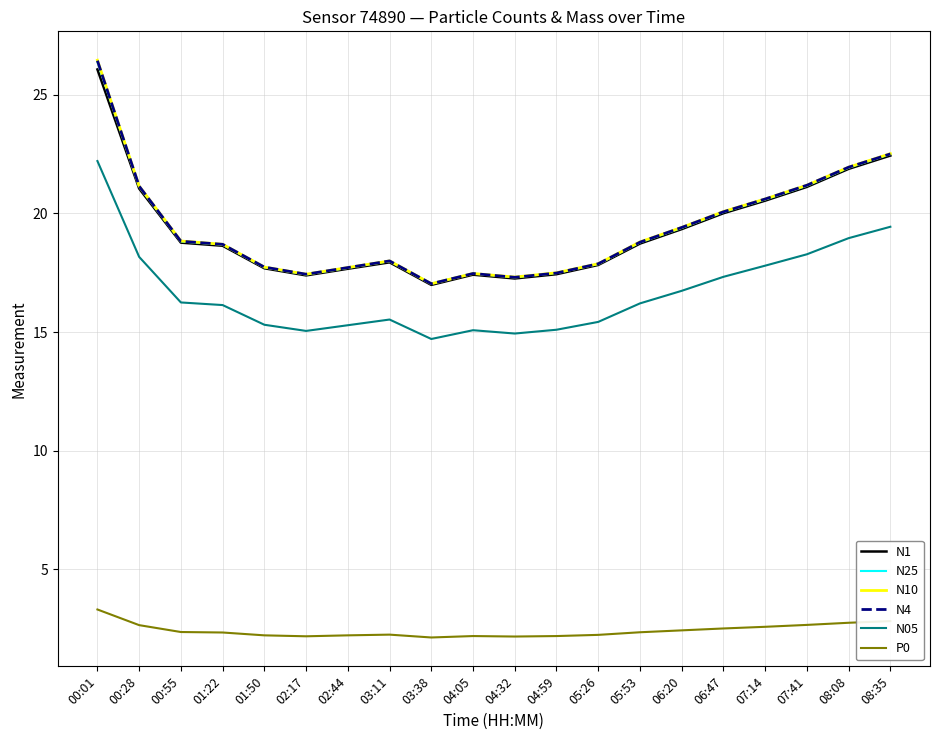

At how many categories does at least one series exceed 3?

20